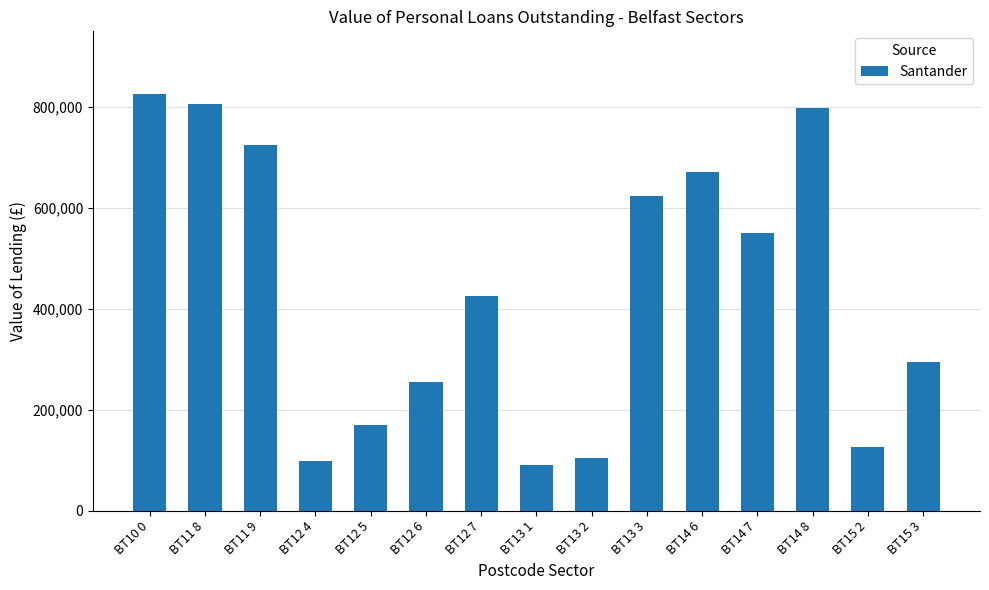

What is the approximate value at BT13 1?

91016.8